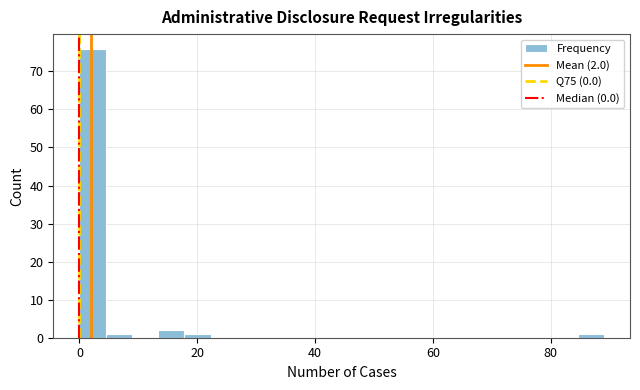

Read against the x-axis, roughly where is the centre of the tallest bar?

2